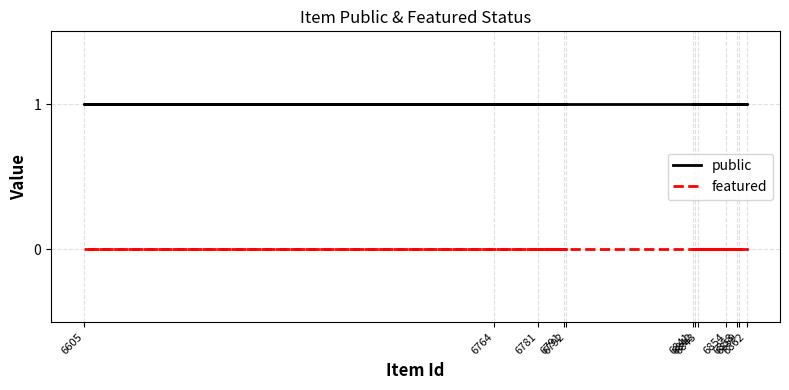

True or false: featured and public intersect in this chart.

False